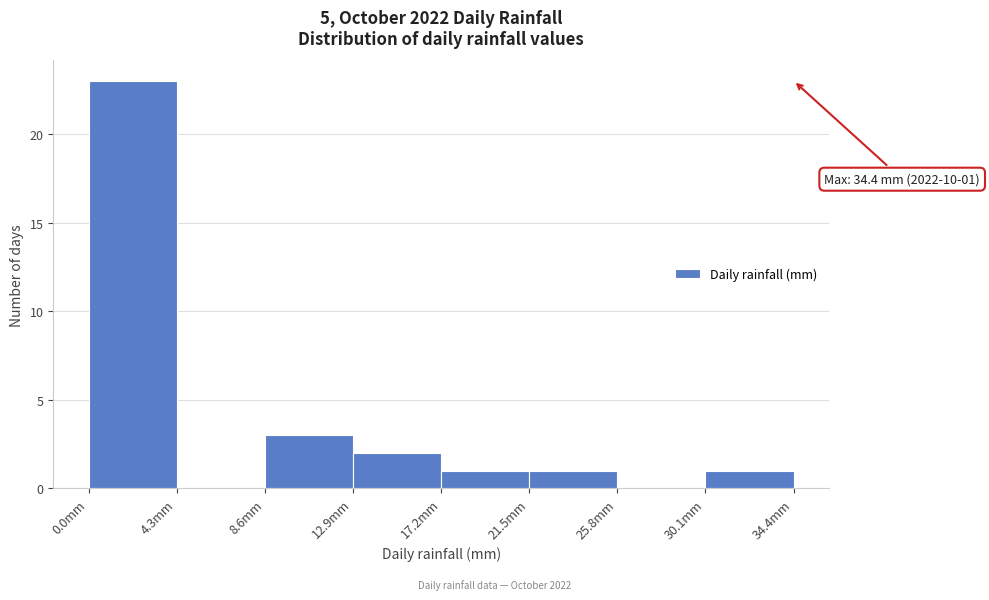

Which range on the x-axis has the tallest bar?

0.0 to 4.3